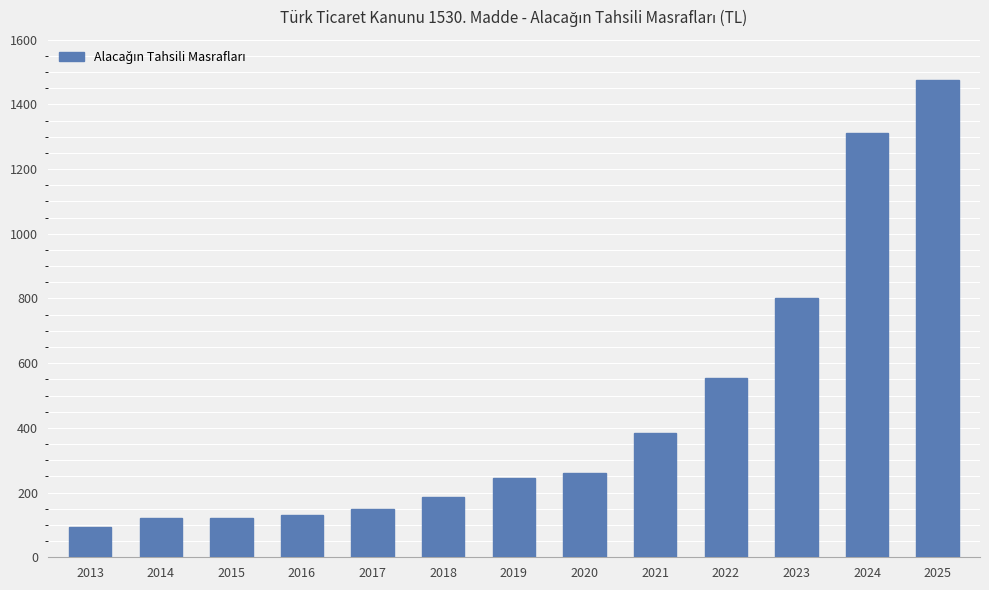

What is the greatest value displayed?

1475